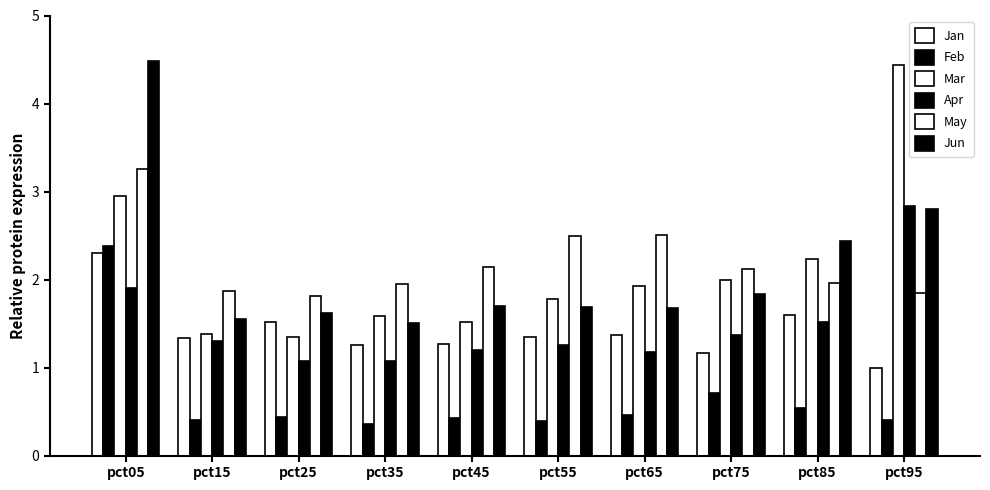

How many bars are there in total?

60